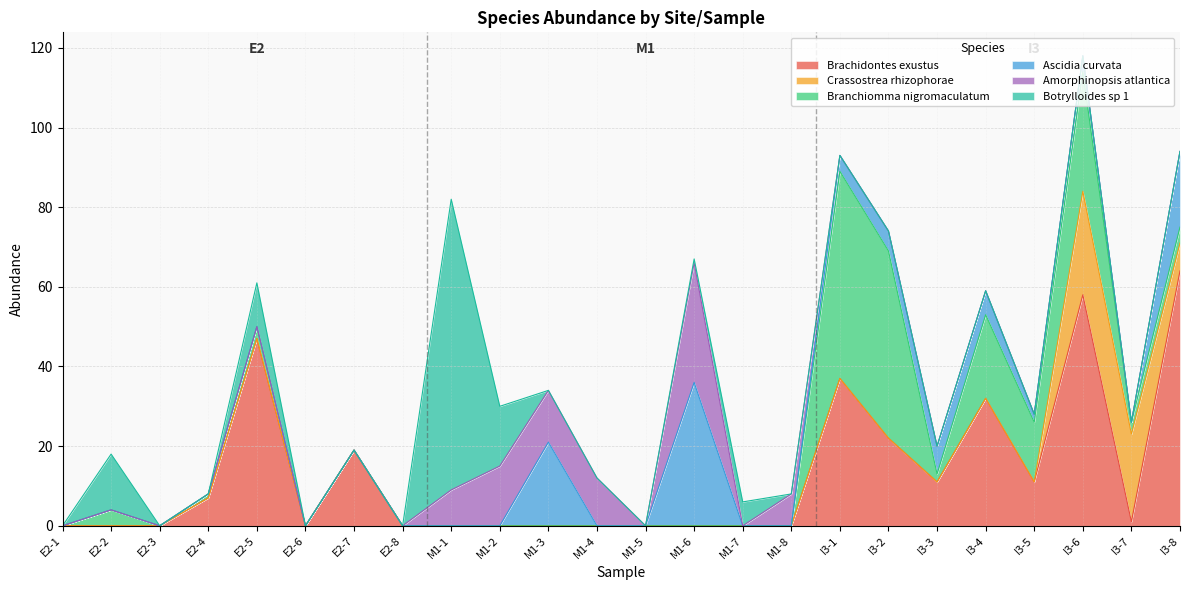

True or false: Amorphinopsis.atlantica has a value of -18 at E2-3.

False